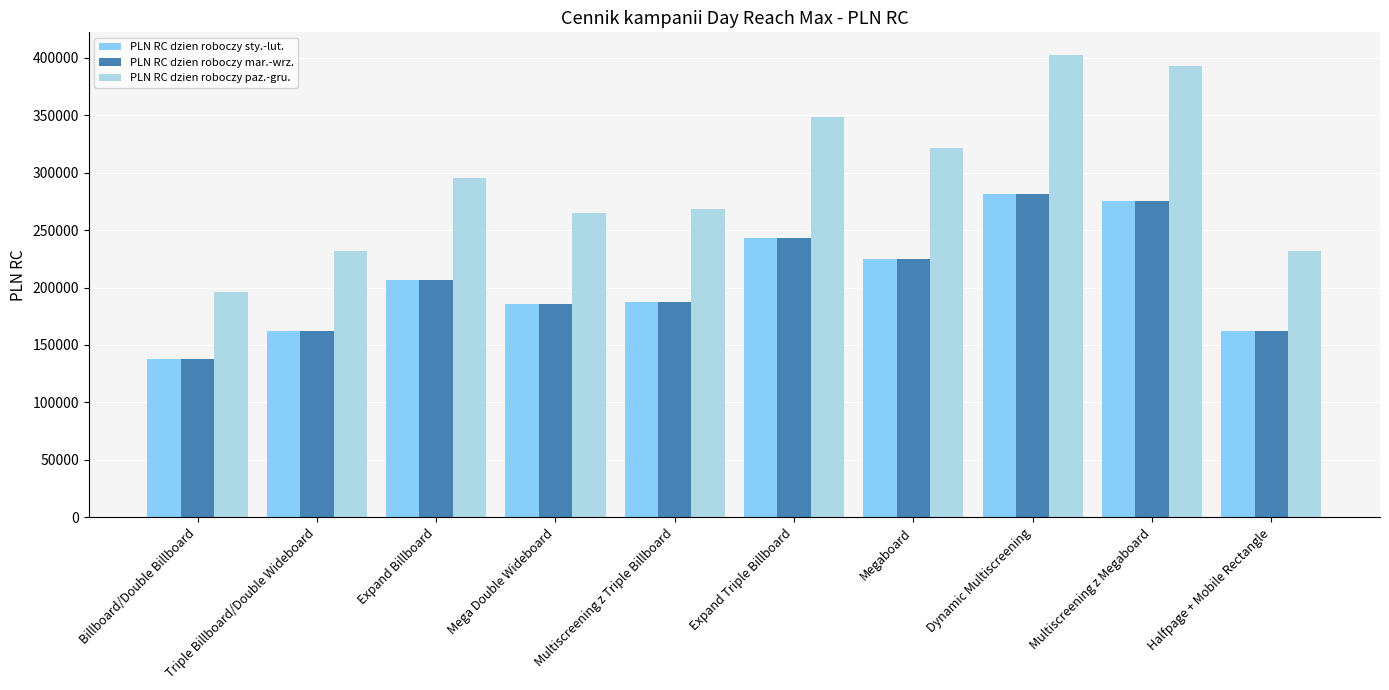

Is the value of PLN RC dzien roboczy paz.-gru. at Dynamic Multiscreening greater than the value of PLN RC dzien roboczy mar.-wrz. at Billboard/Double Billboard?

Yes